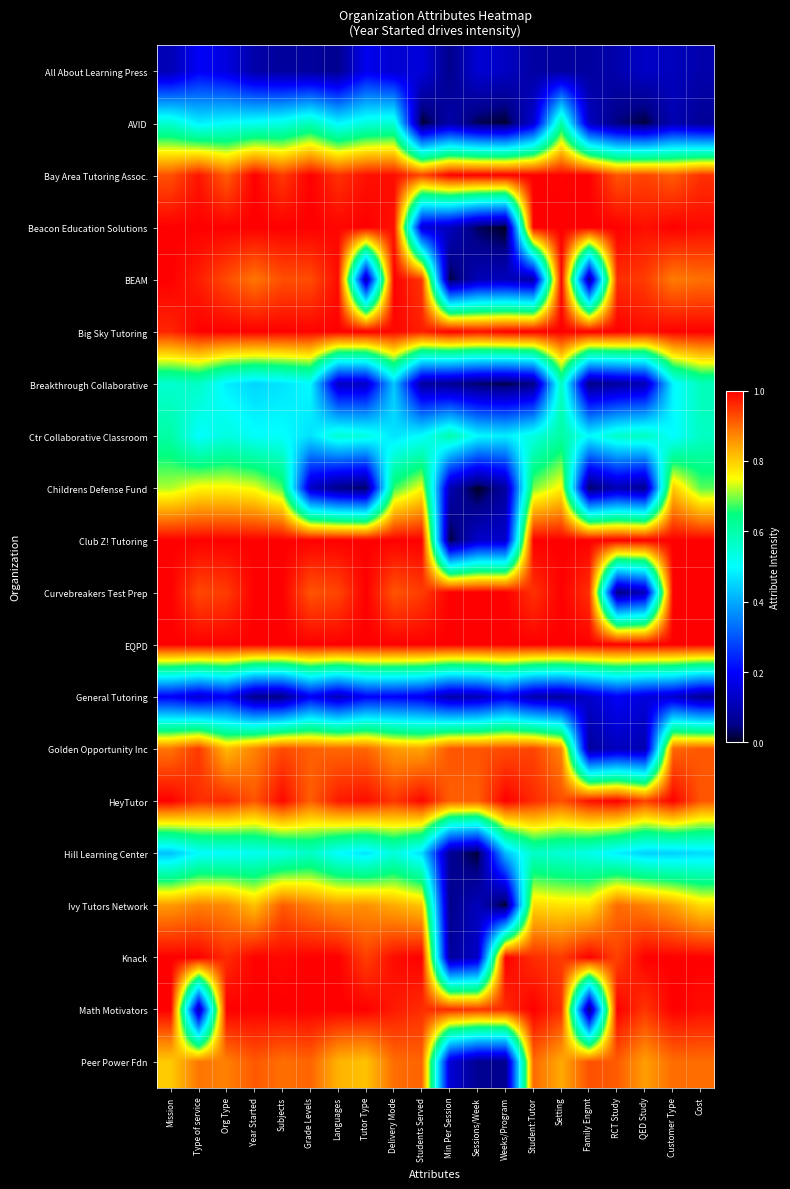

Which has a higher value, Subjects or Students Served?

Students Served